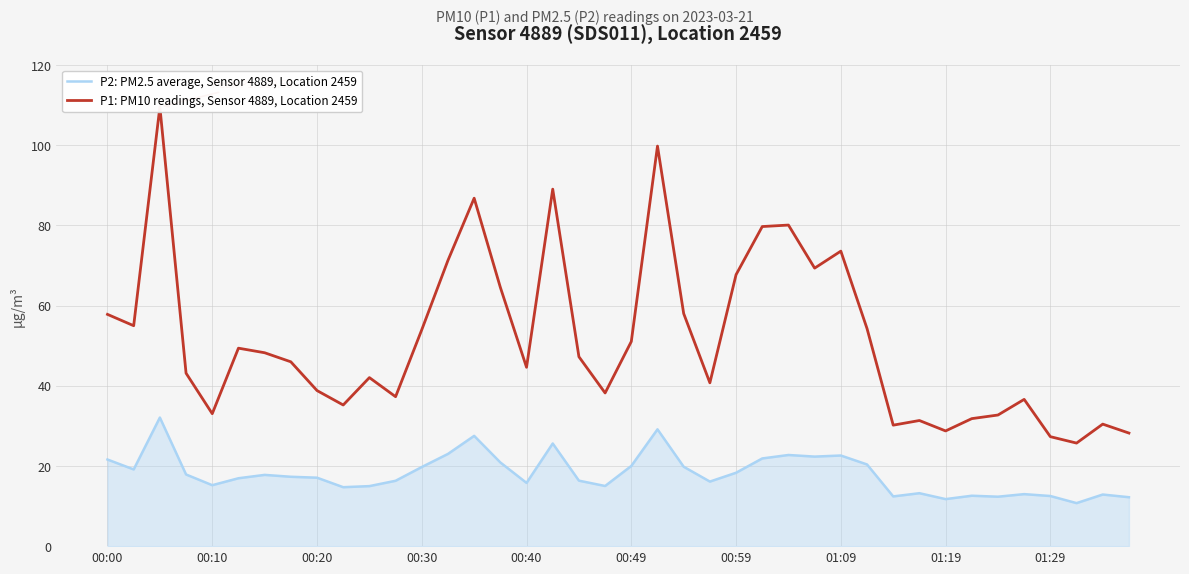

What is the minimum value for P2: PM2.5 average, Sensor 4889, Location 2459?

10.7